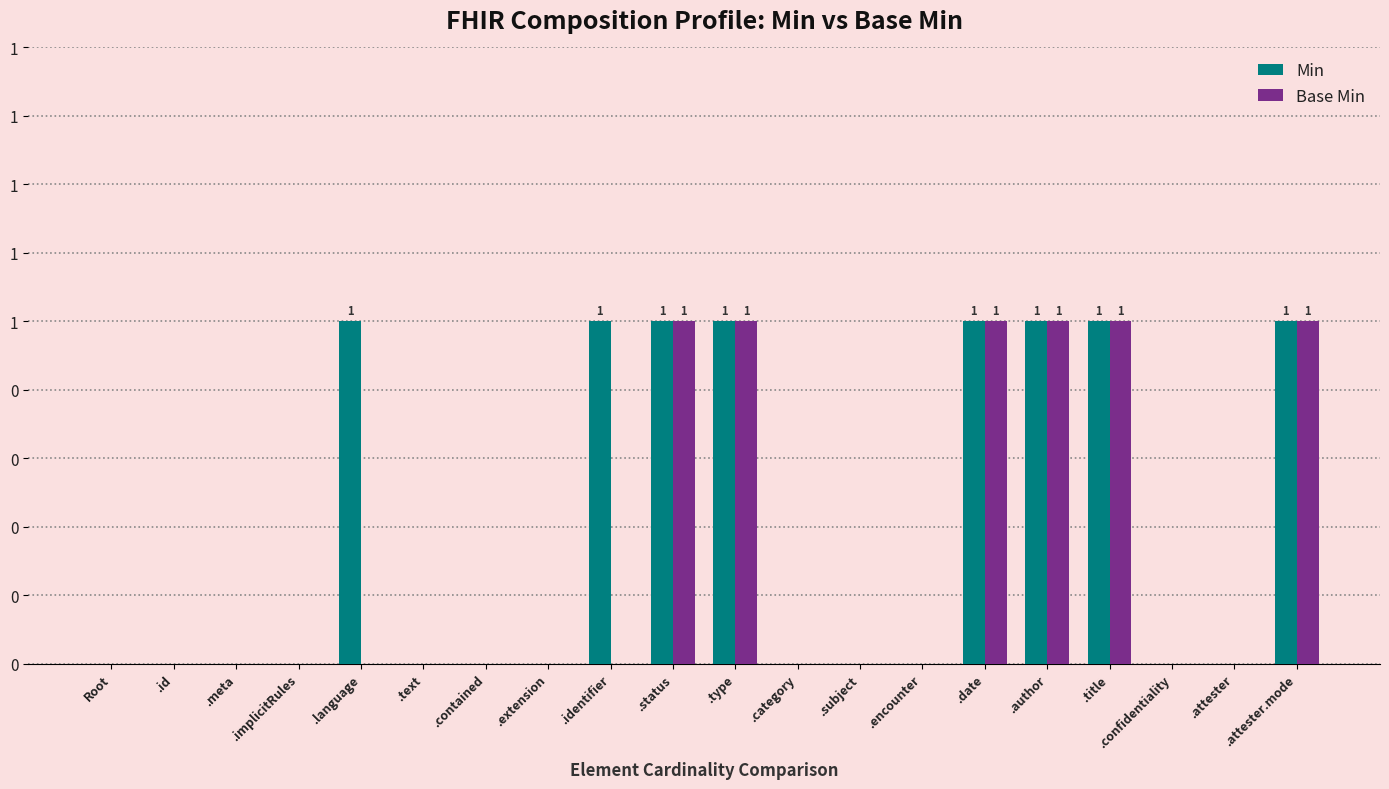

What is the value of the Min bar at the 15th from the left?

1